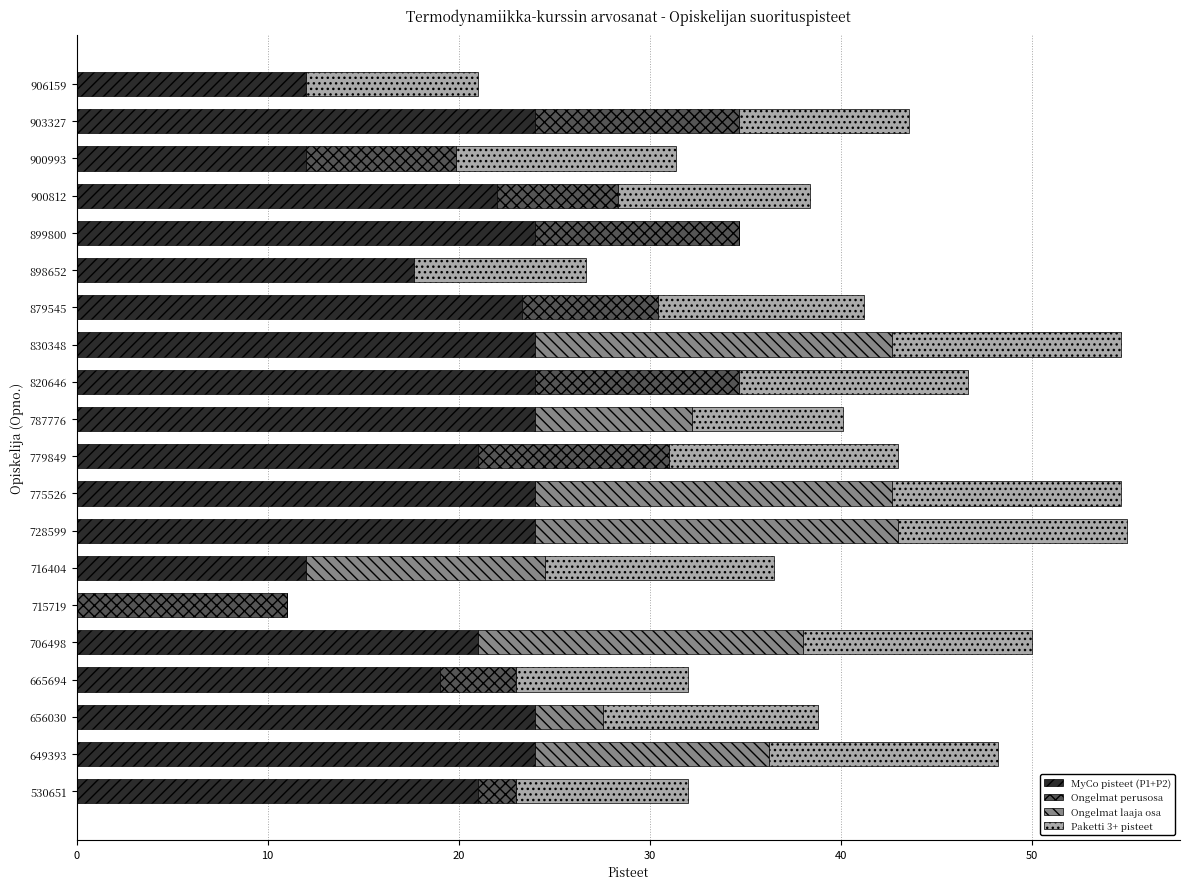

What is the maximum value for MyCo pisteet (P1+P2)?

24.0